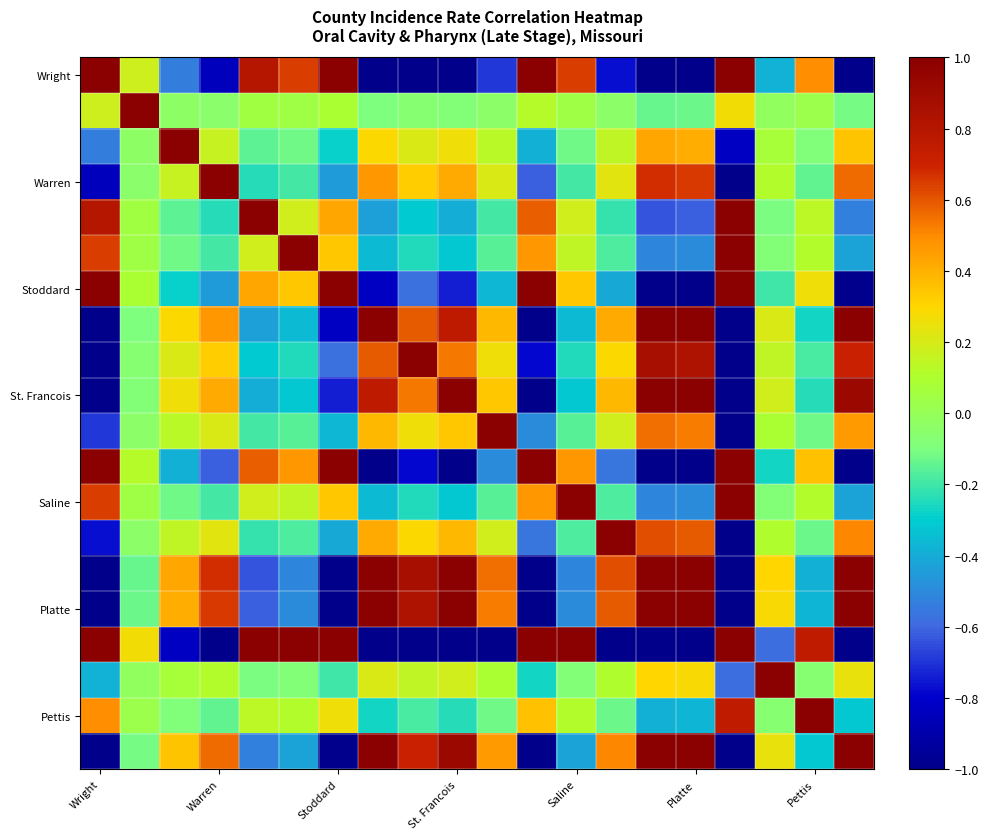

What is the smallest value displayed?

-1.0